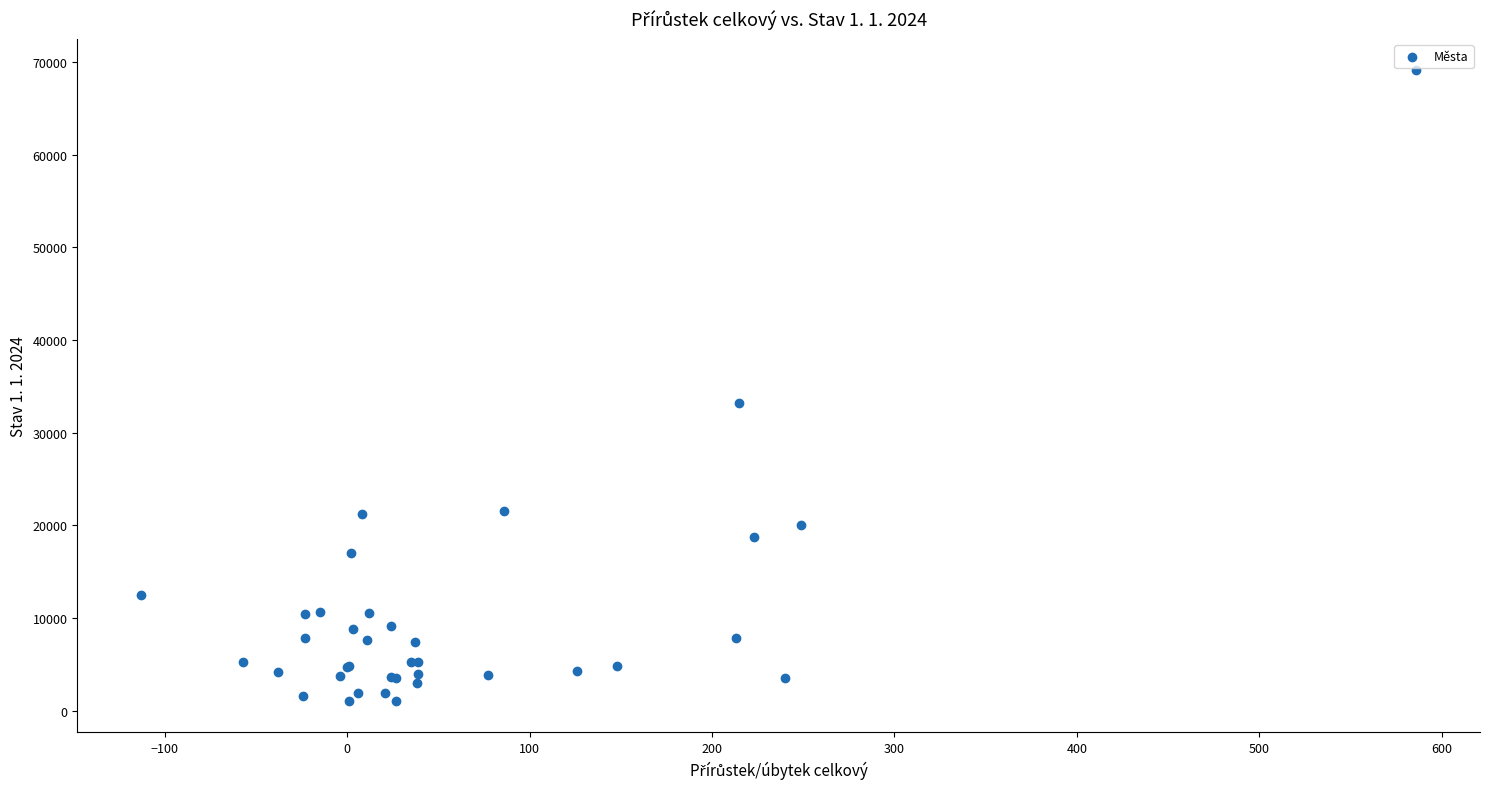

What Y value in the scatter plot is closest to 35077?

33229